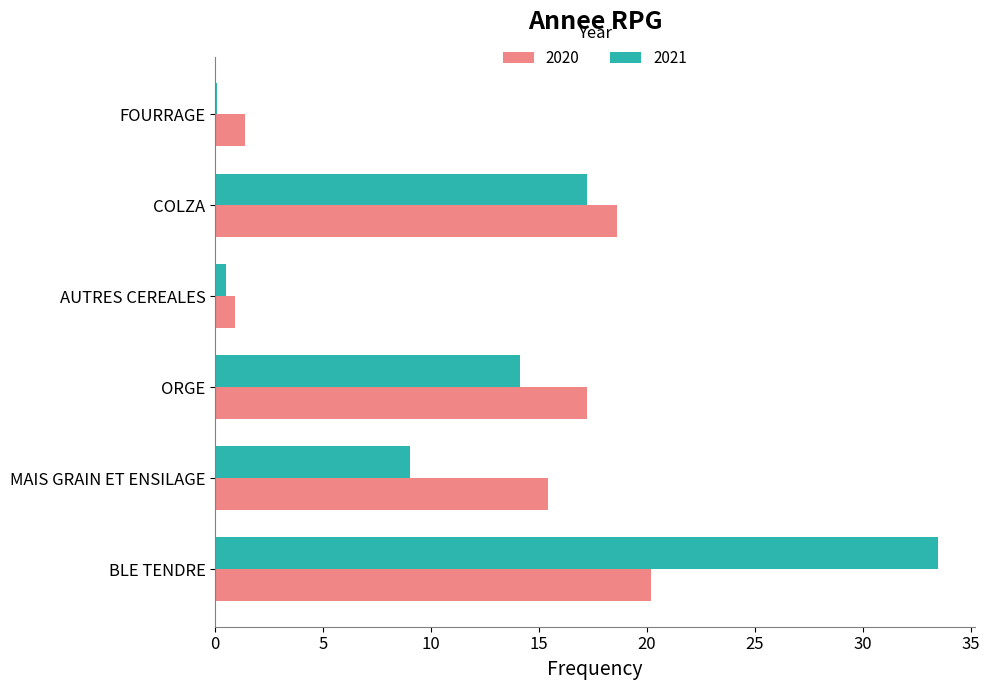

Count the number of data series in this chart.

2